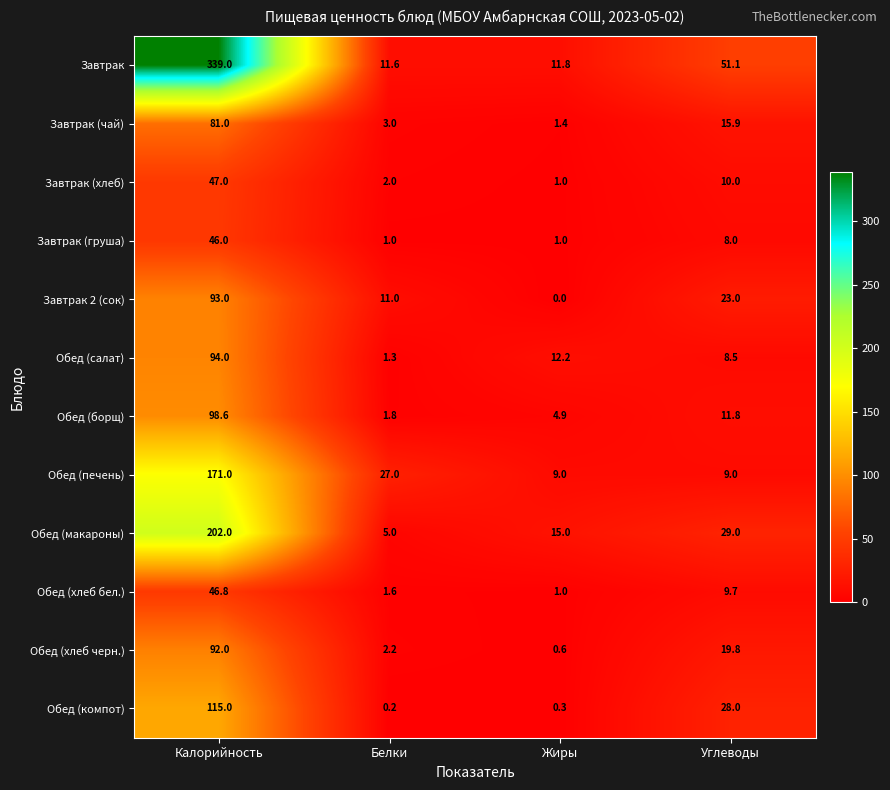

What is the difference between the Обед (печень) values at Калорийность and Жиры?

162.0